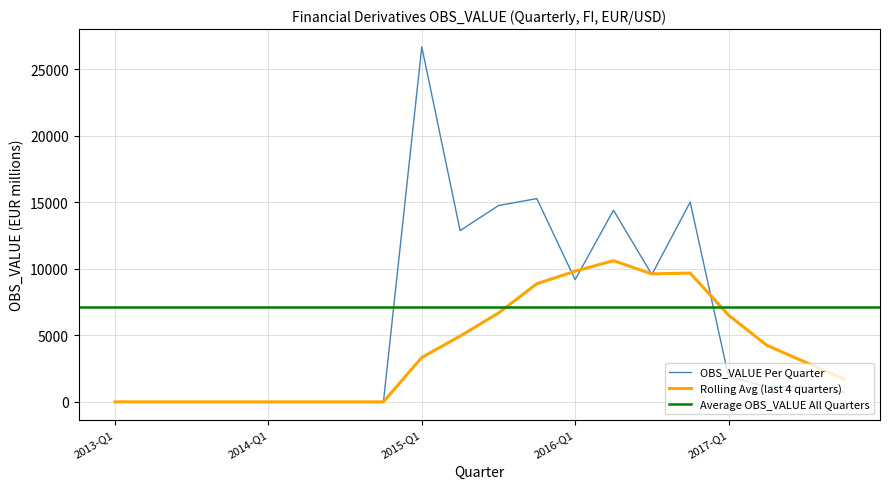

Where is the data nearest to the value 13351?

2015-Q2